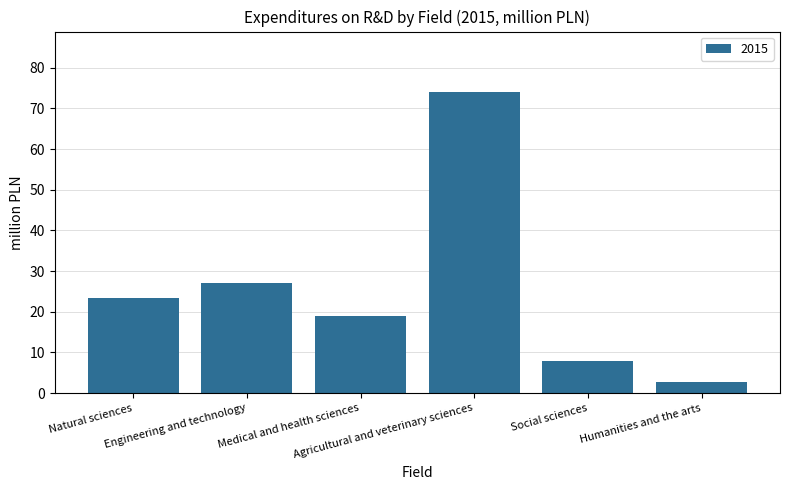

Which label corresponds to the largest value in the chart?

Agricultural and veterinary sciences